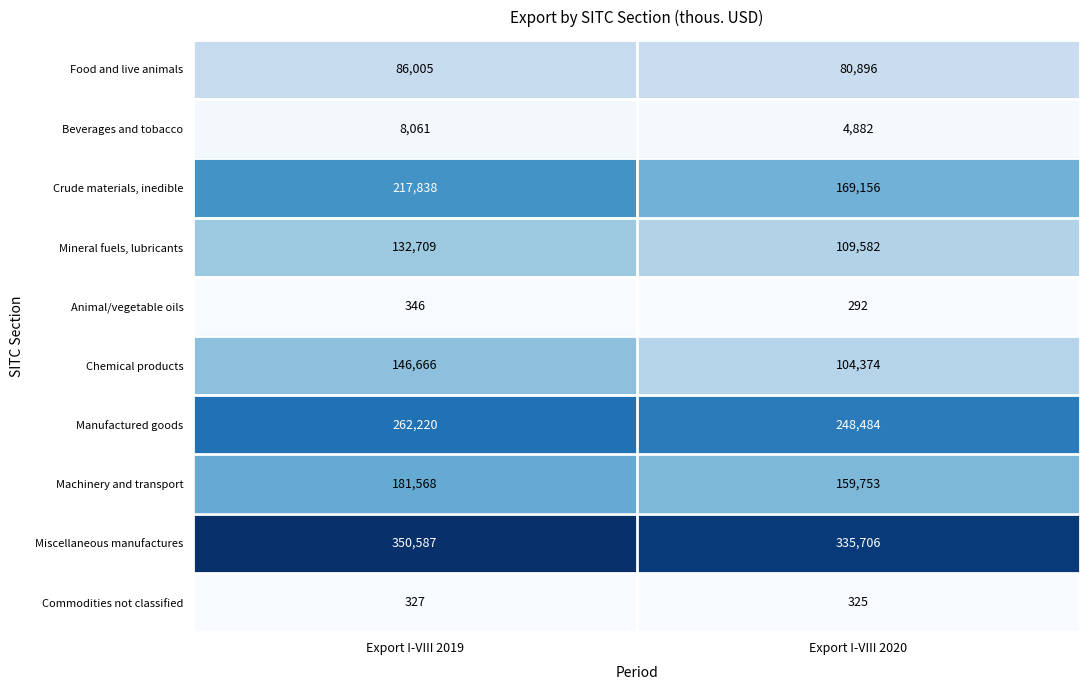

At which category does the chart reach its minimum across all series?

Export I-VIII 2020